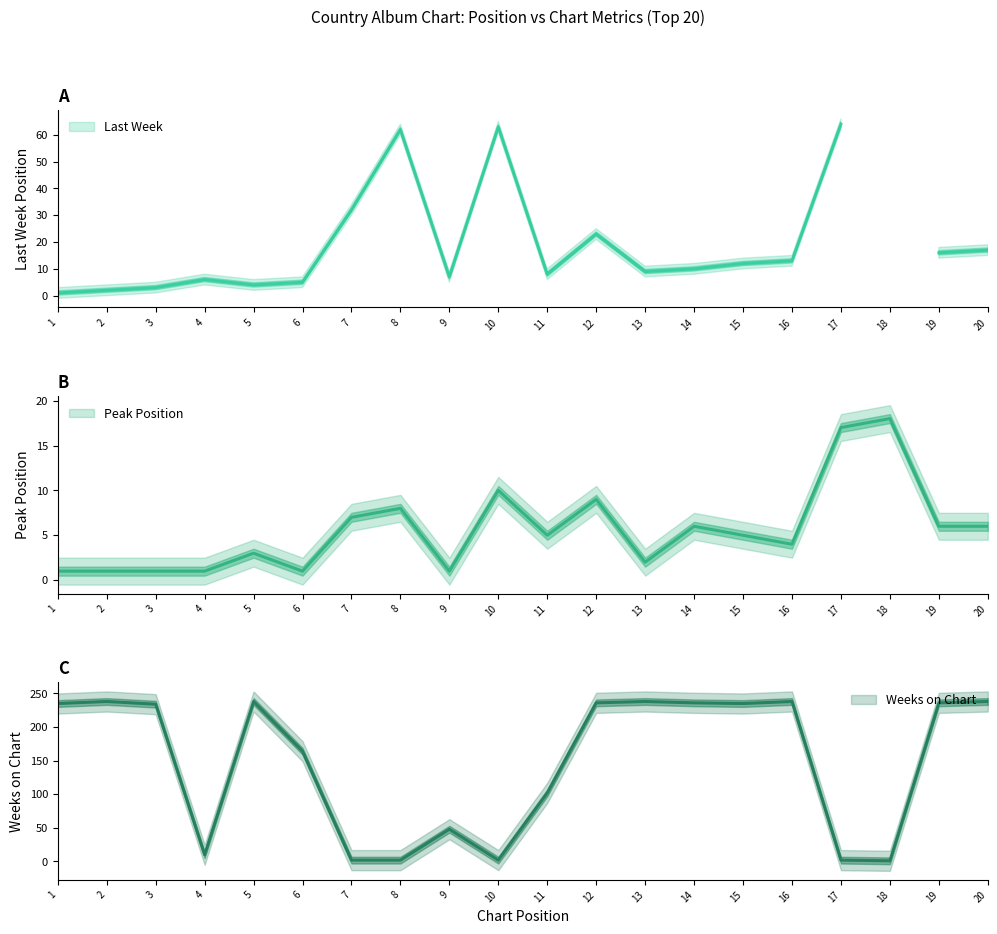

True or false: Peak Position has a value of 2 at 13.

True